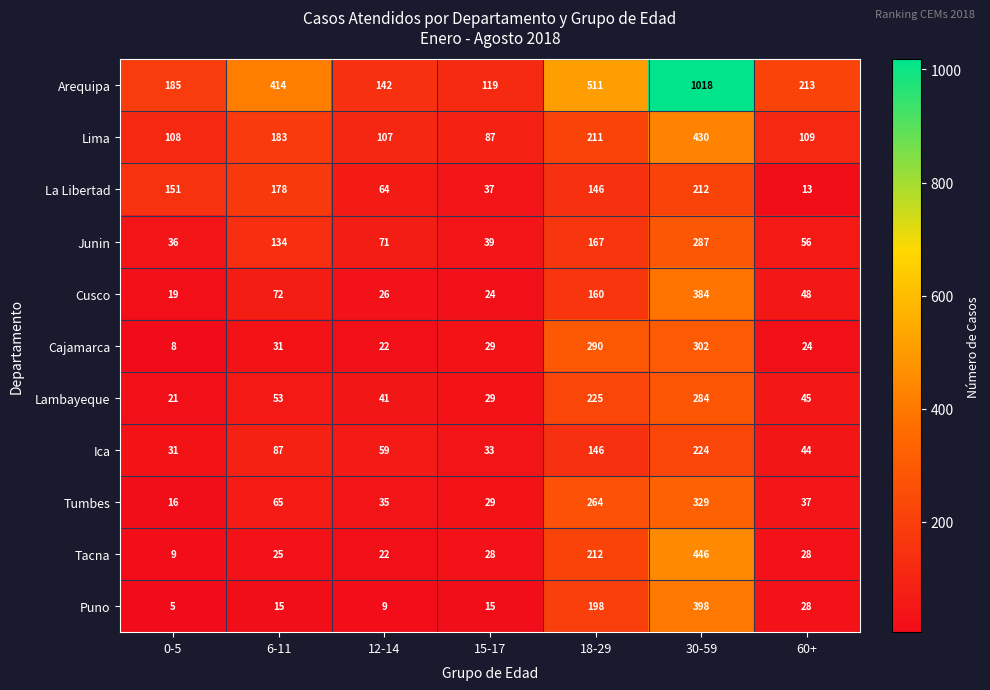

What value does the Lima series have at 12-14, to the nearest 10?

110